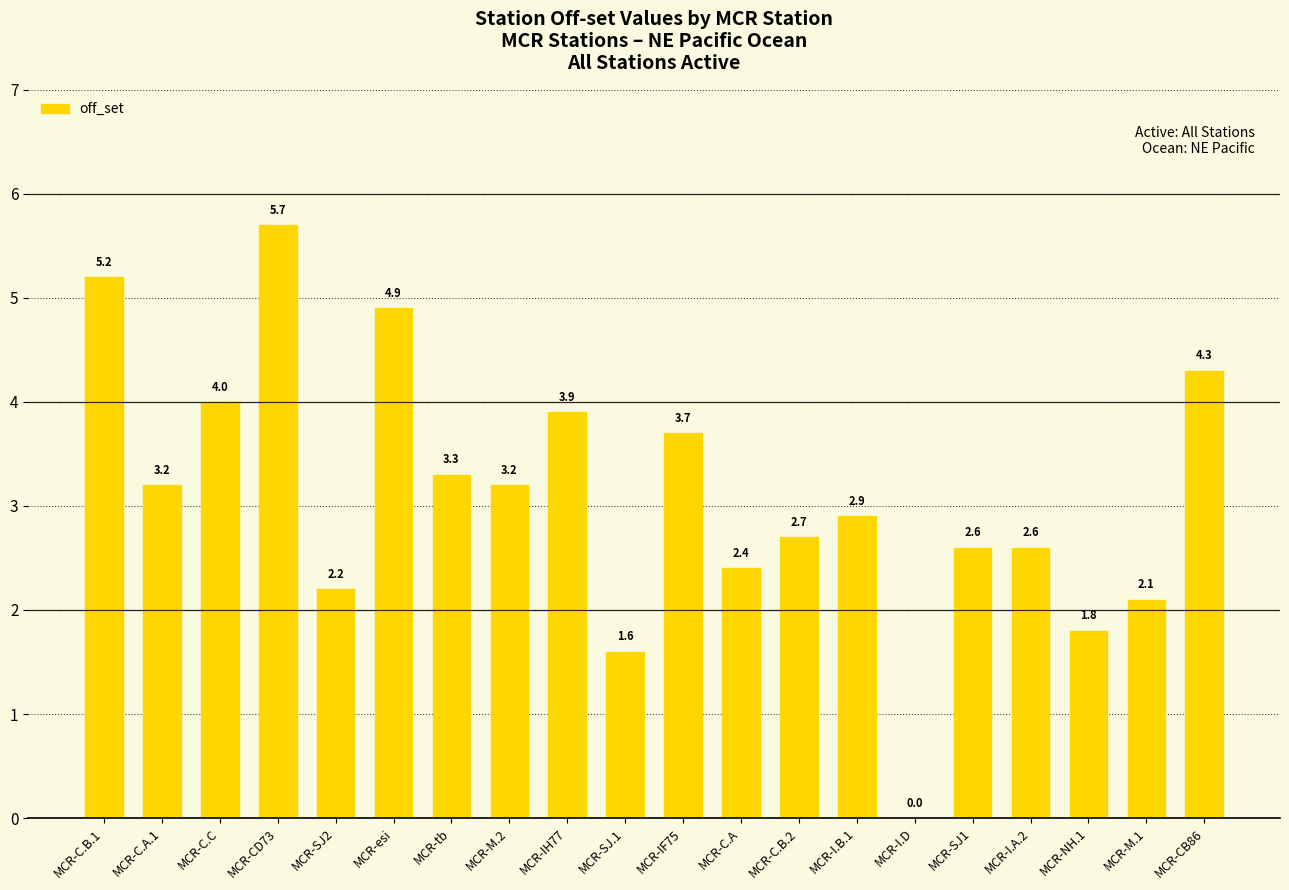

Reading left to right, list all the values displayed in this chart.

5.2	3.2	4.0	5.7	2.2	4.9	3.3	3.2	3.9	1.6	3.7	2.4	2.7	2.9	0.0	2.6	2.6	1.8	2.1	4.3